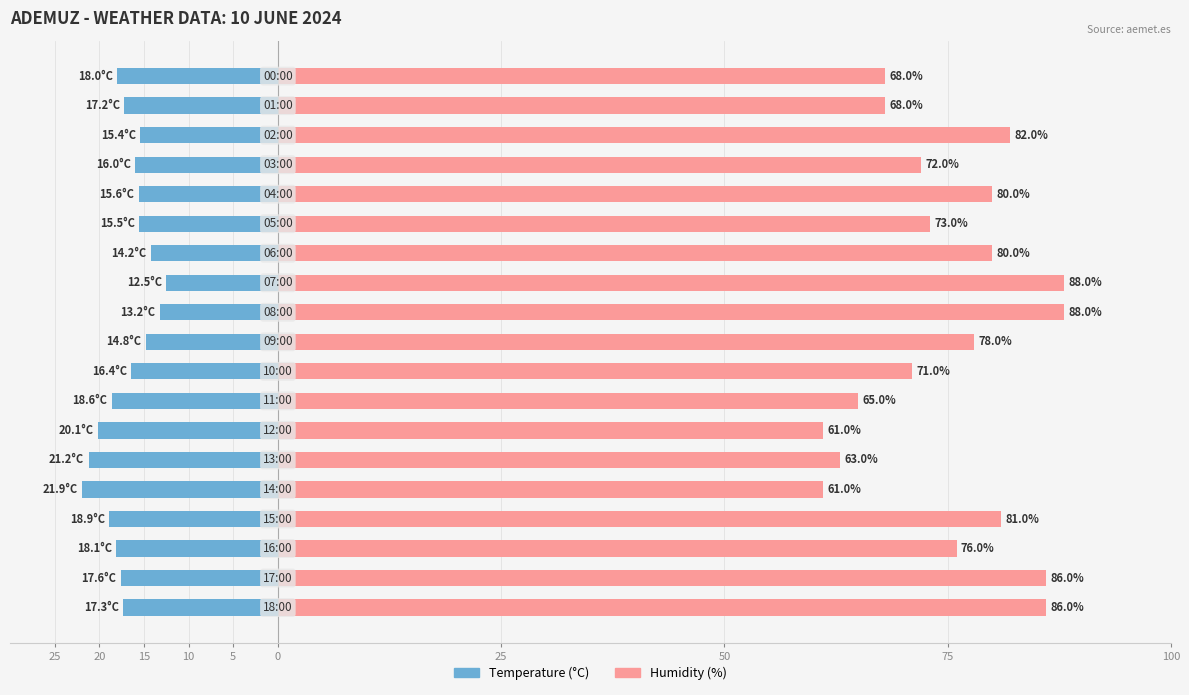

Does the chart contain stacked bars?

No